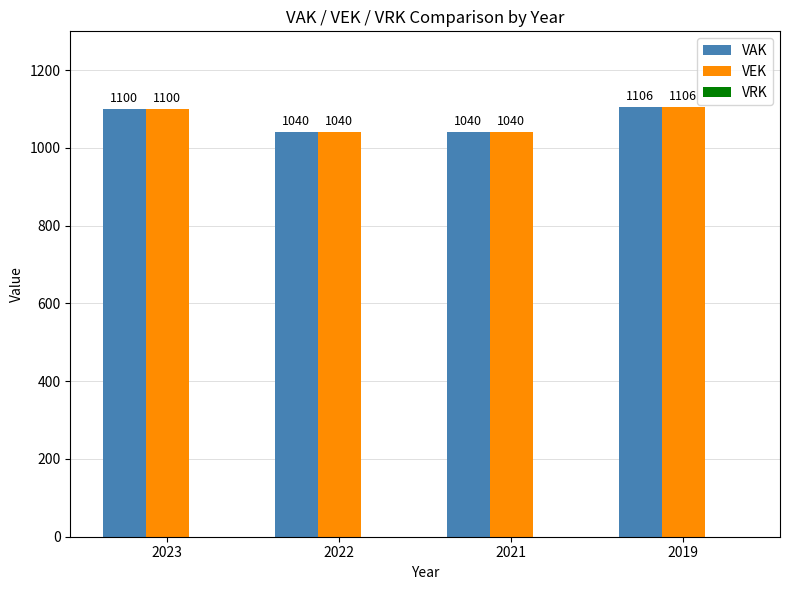

At which category does the chart reach its peak across all series?

2019